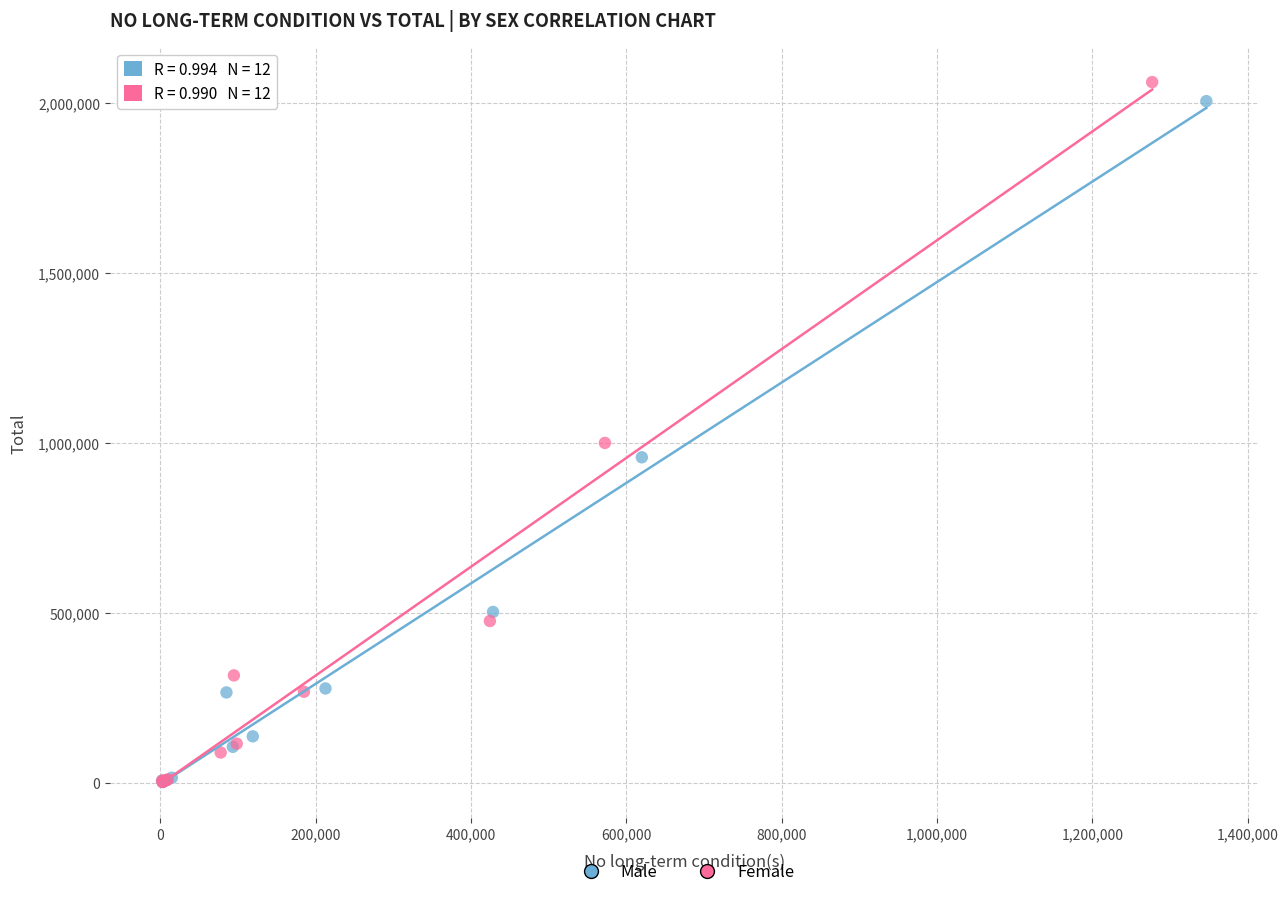

Which series reaches the maximum Y coordinate?

Female